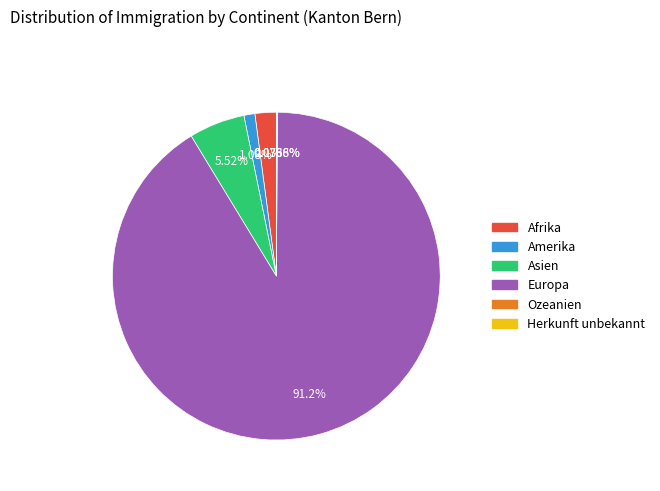

True or false: Europa accounts for 99% of the total.

False